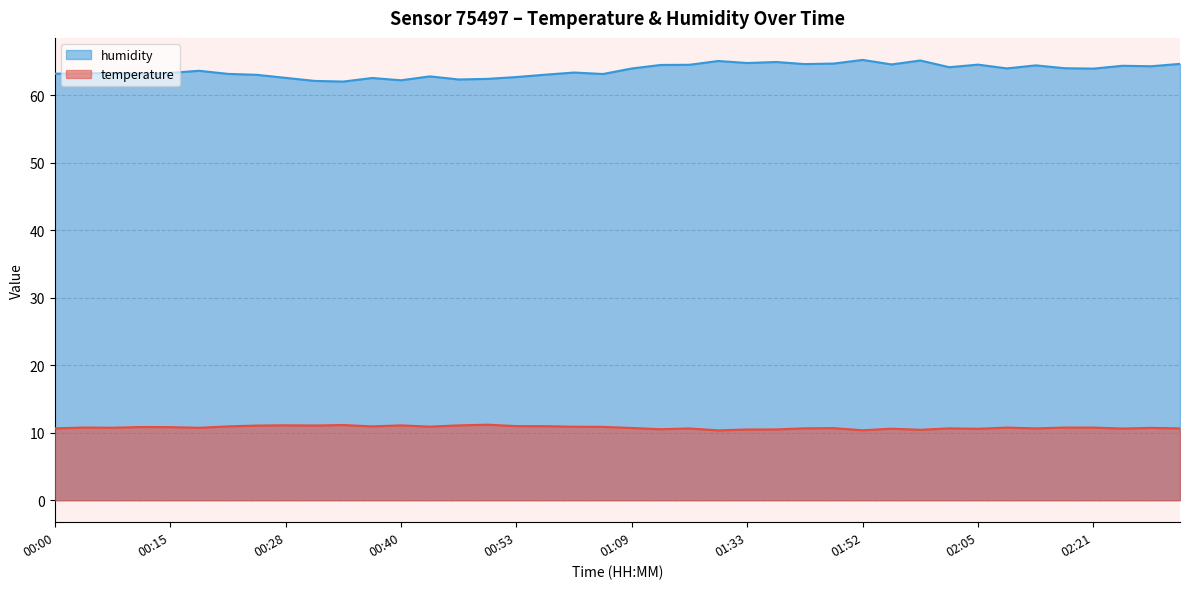

Which series has the widest spread of values?

humidity